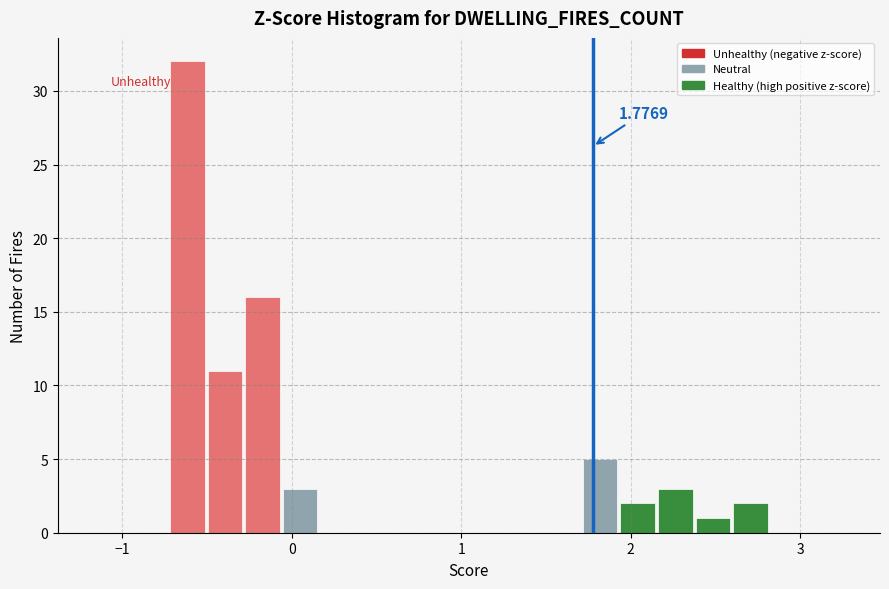

Around what value on the x-axis is the tallest bar? Give the approximate position of its centre, as read against the axis.

-0.6